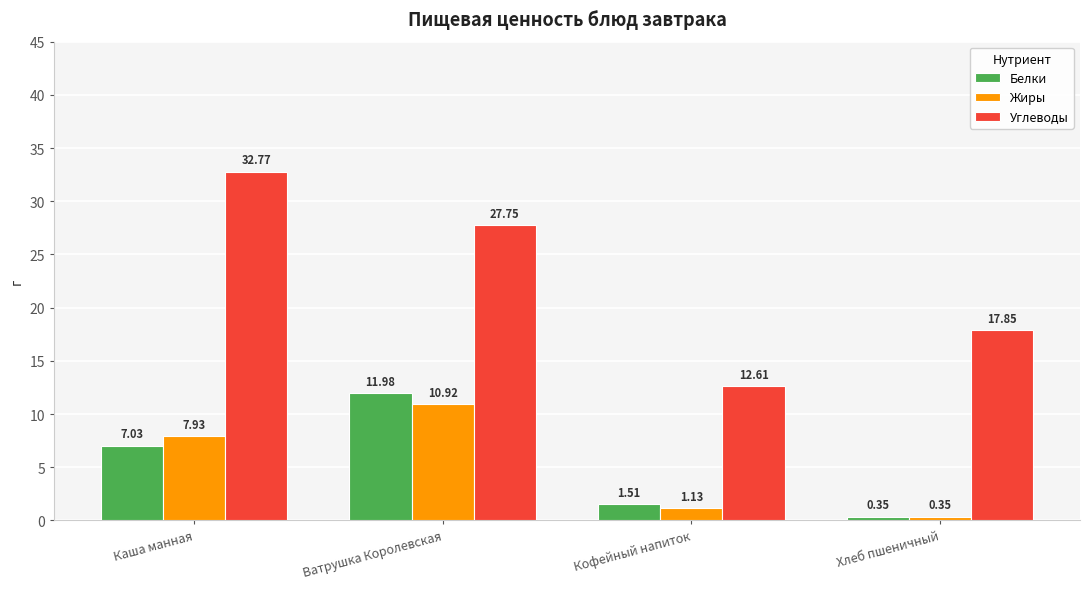

Does the chart contain any negative values?

No